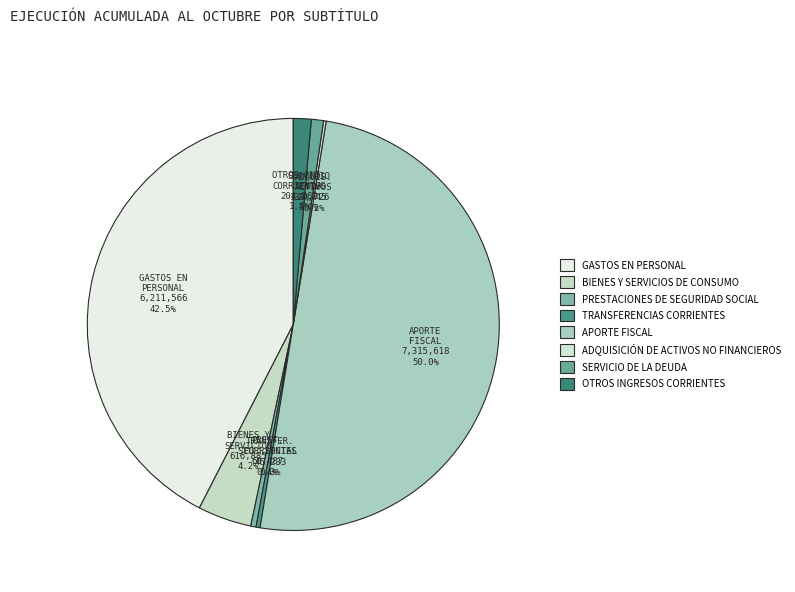

What is the smallest slice in the pie chart?

ADQUISICIÓN DE ACTIVOS NO FINANCIEROS